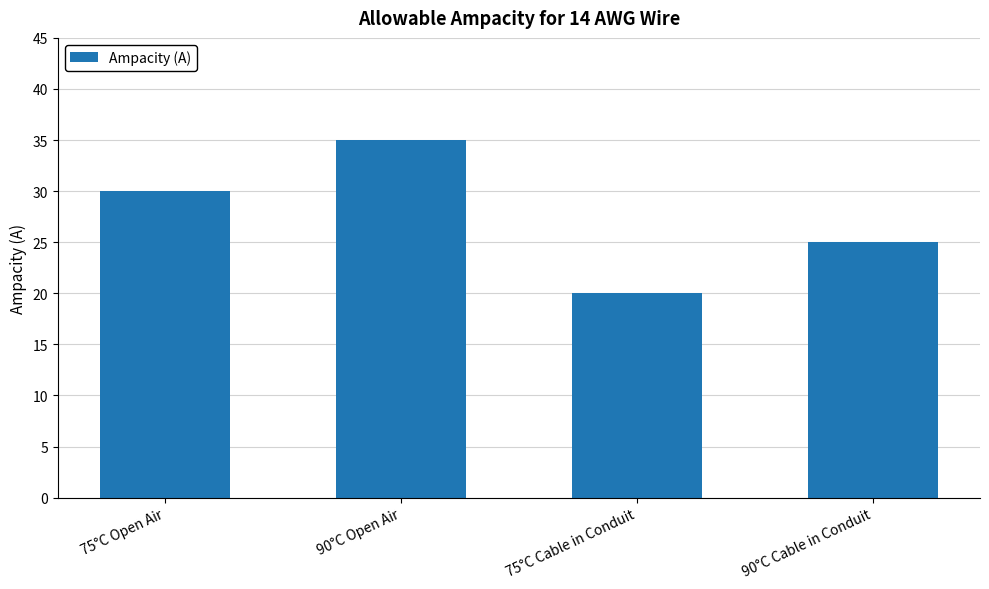

What is the sum of the values at 90°C Open Air and 90°C Cable in Conduit?

60